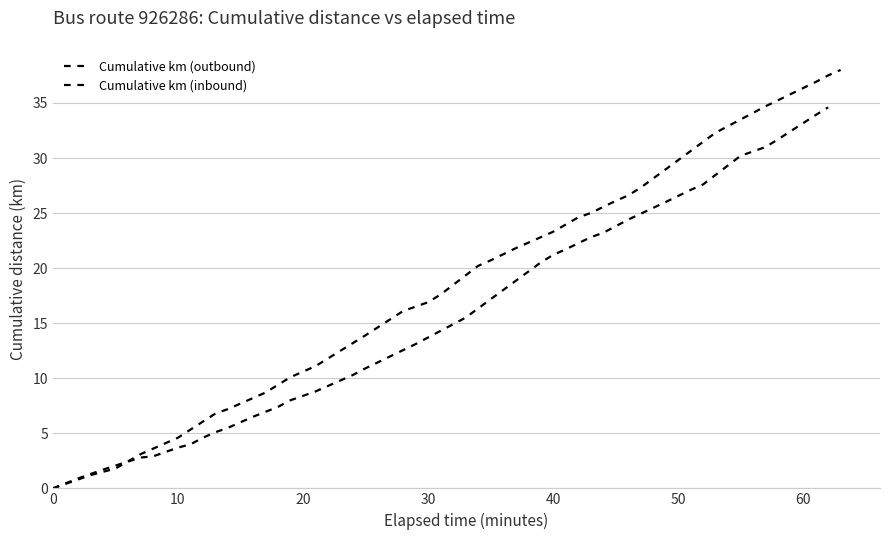

What are all the series names shown in the legend?

Cumulative km (outbound), Cumulative km (inbound)